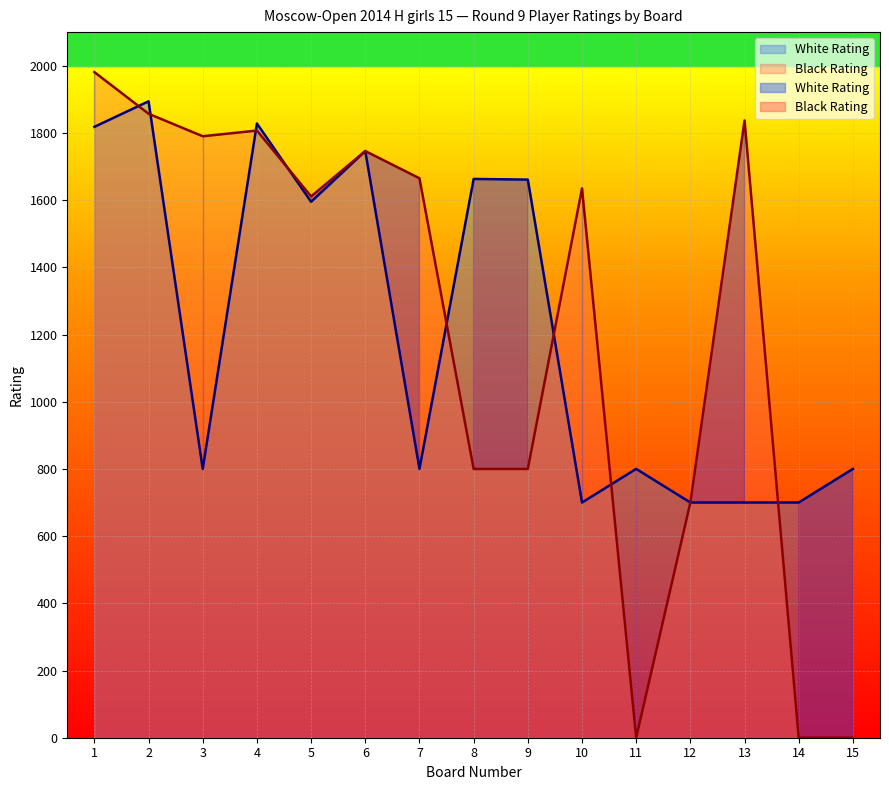

The White Rating series shows 1663 at 8. True or false?

True